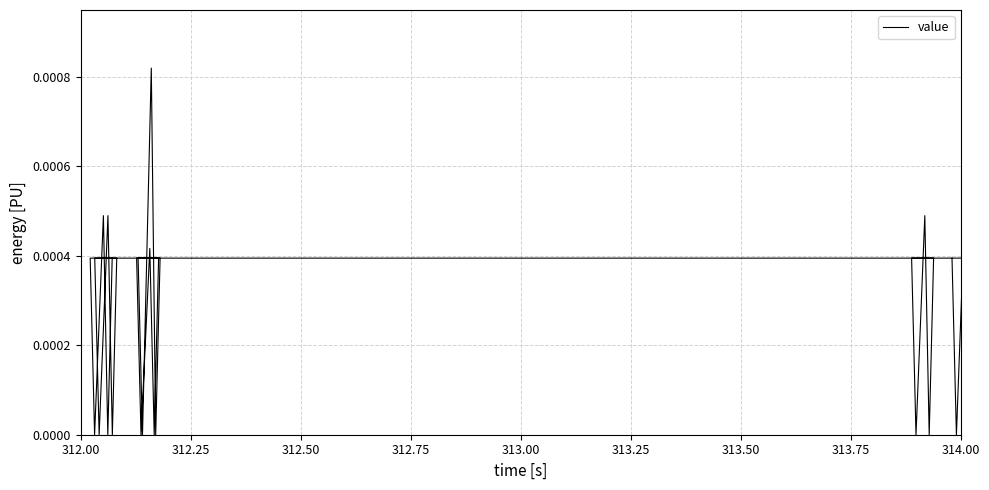

How many values exceed 0?

18